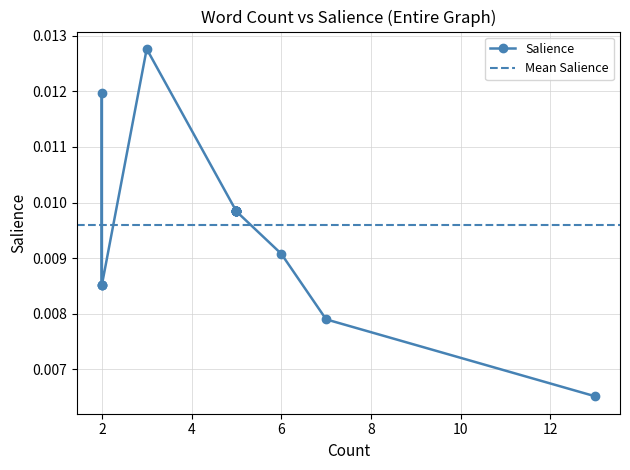

At which category does the data reach its first local peak?

3